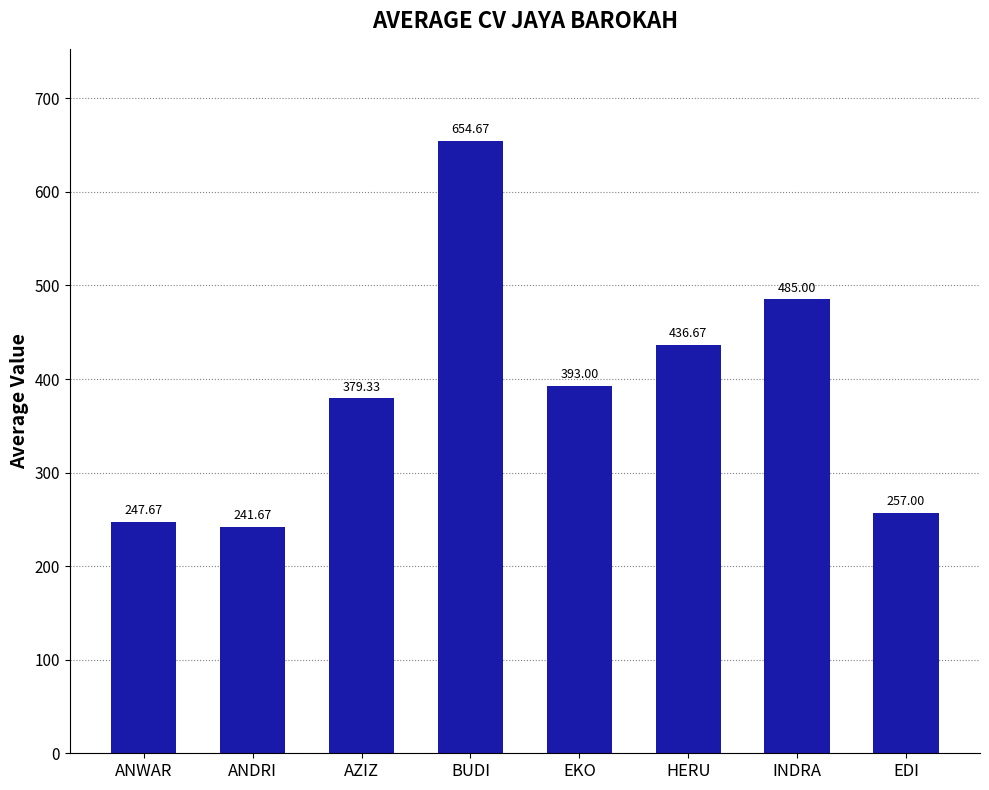

What is the average value?

386.9